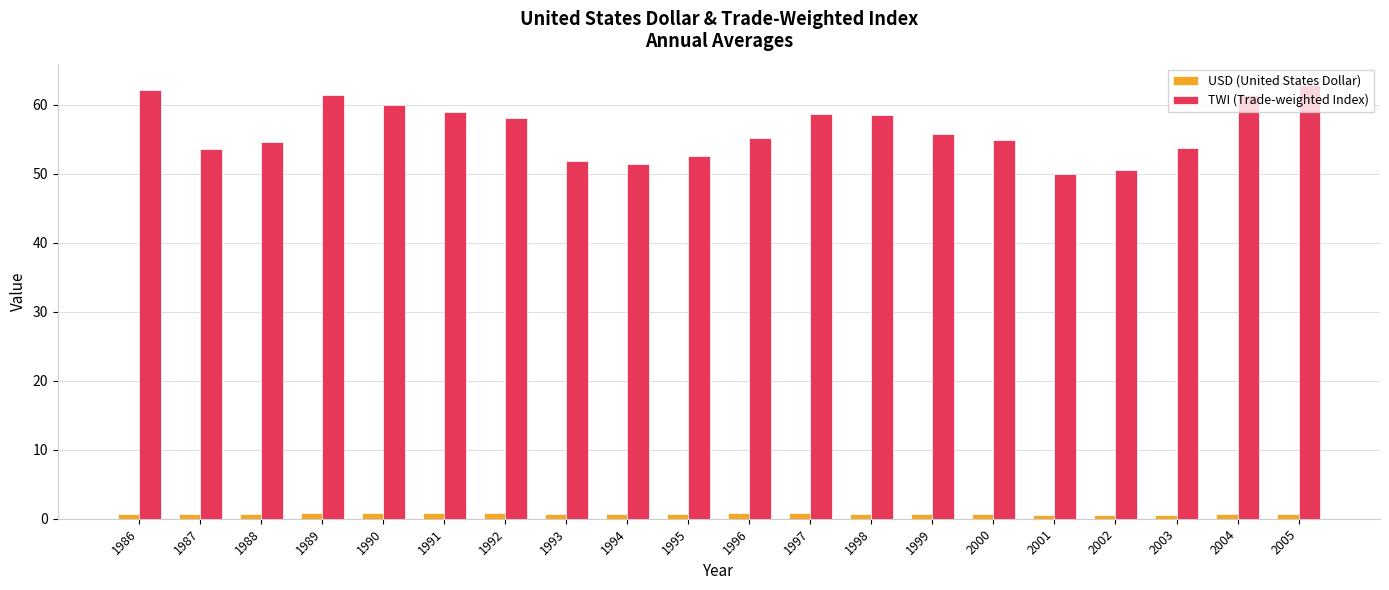

What is the value of the USD (United States Dollar) bar at the 5th from the left?

0.8